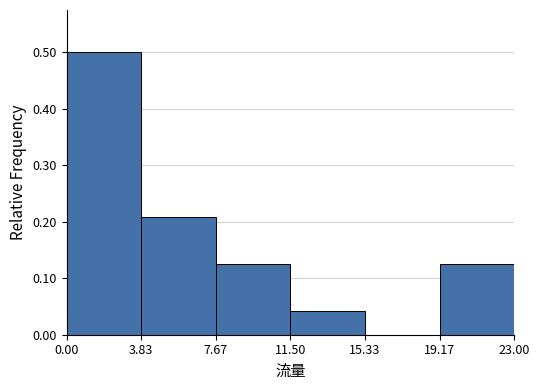

Over which range of the x-axis is the bar tallest?

0.00 to 3.83